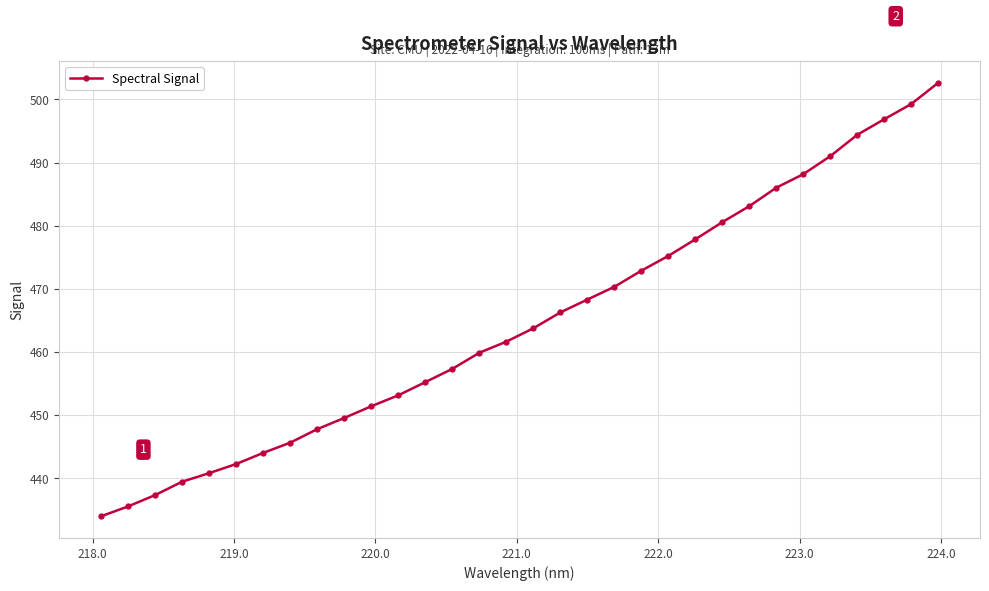

What is the average value?

464.7